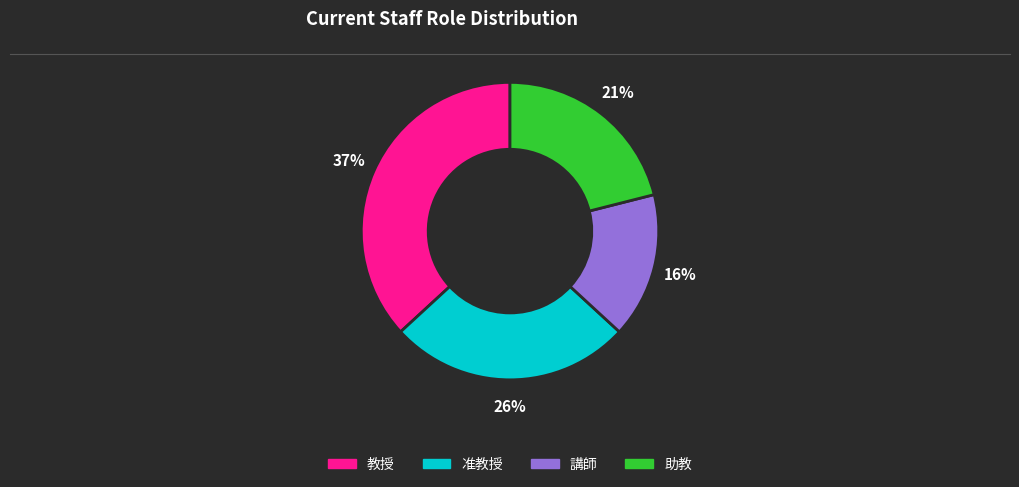

Is the sum of 教授 and 助教 greater than half?

Yes